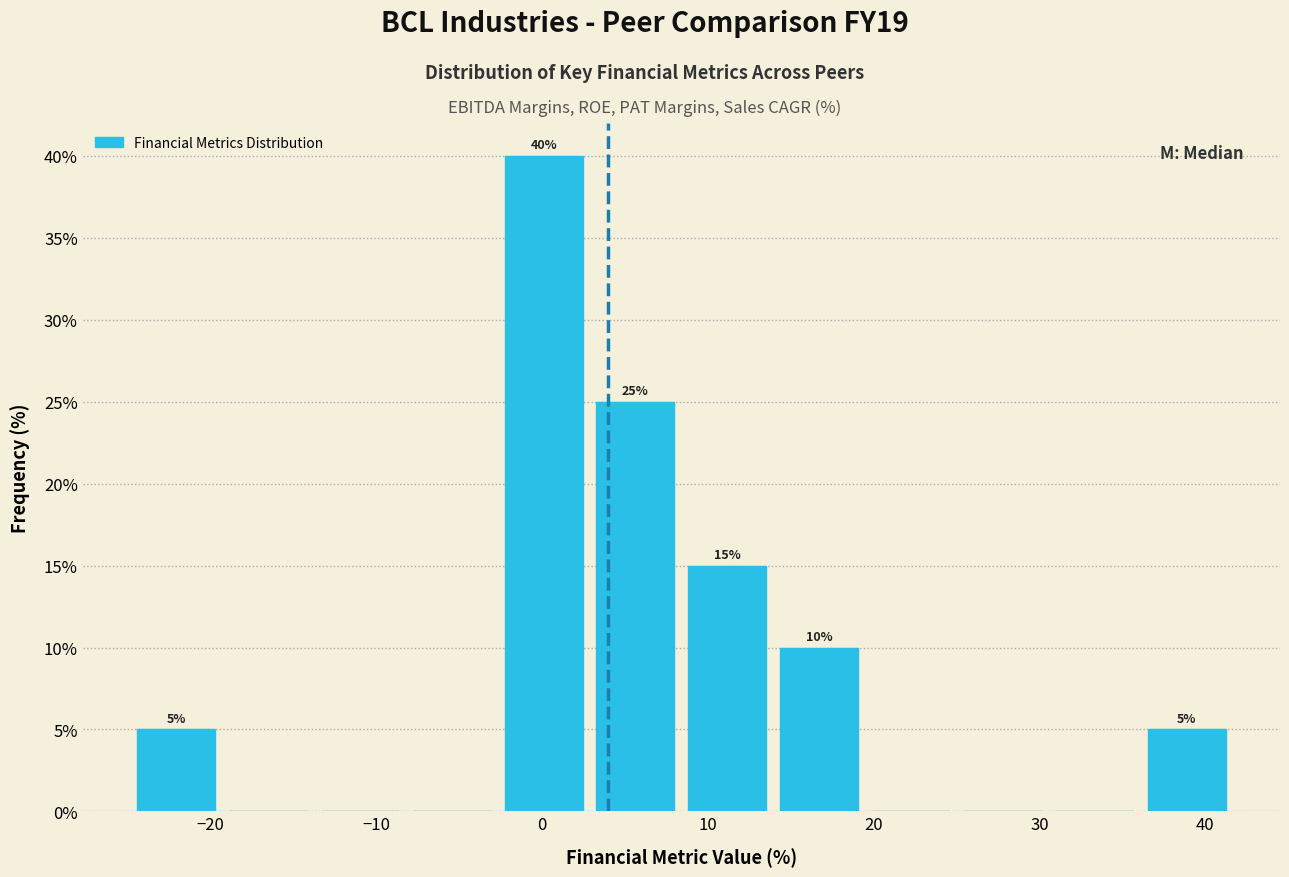

Which range on the x-axis has the tallest bar?

-3 to 3